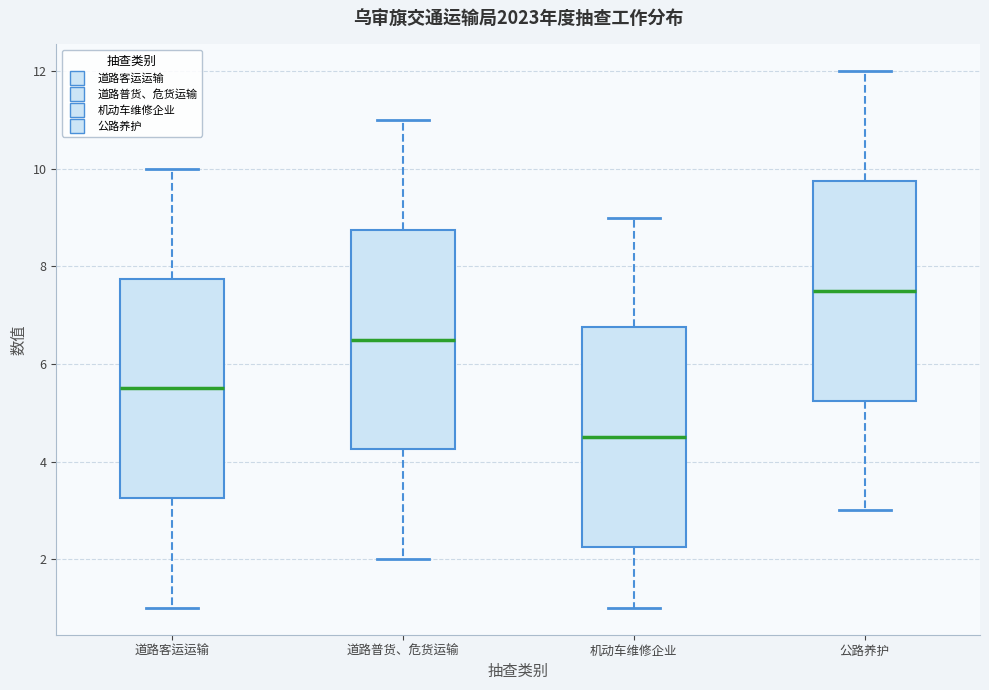

Reading left to right, read every box against the y-axis: the position of its median line, the range the box covers, and the ends of its whiskers. The values are not printed on the chart, so give them approximately, as read against the axis.

道路客运运输: median 5.6, box 3.2 to 7.8, whiskers 1.0 to 10.0
道路普货、危货运输: median 6.6, box 4.2 to 8.8, whiskers 2.0 to 11.0
机动车维修企业: median 4.6, box 2.2 to 6.8, whiskers 1.0 to 9.0
公路养护: median 7.6, box 5.2 to 9.8, whiskers 3.0 to 12.0